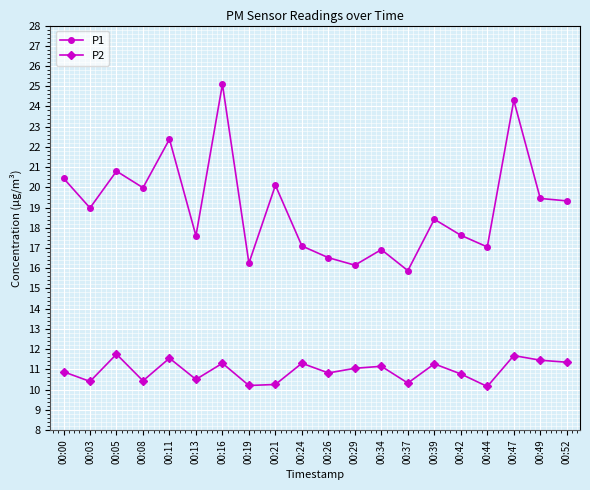

What is the value of the P2 point at the 14th from the left?

10.3